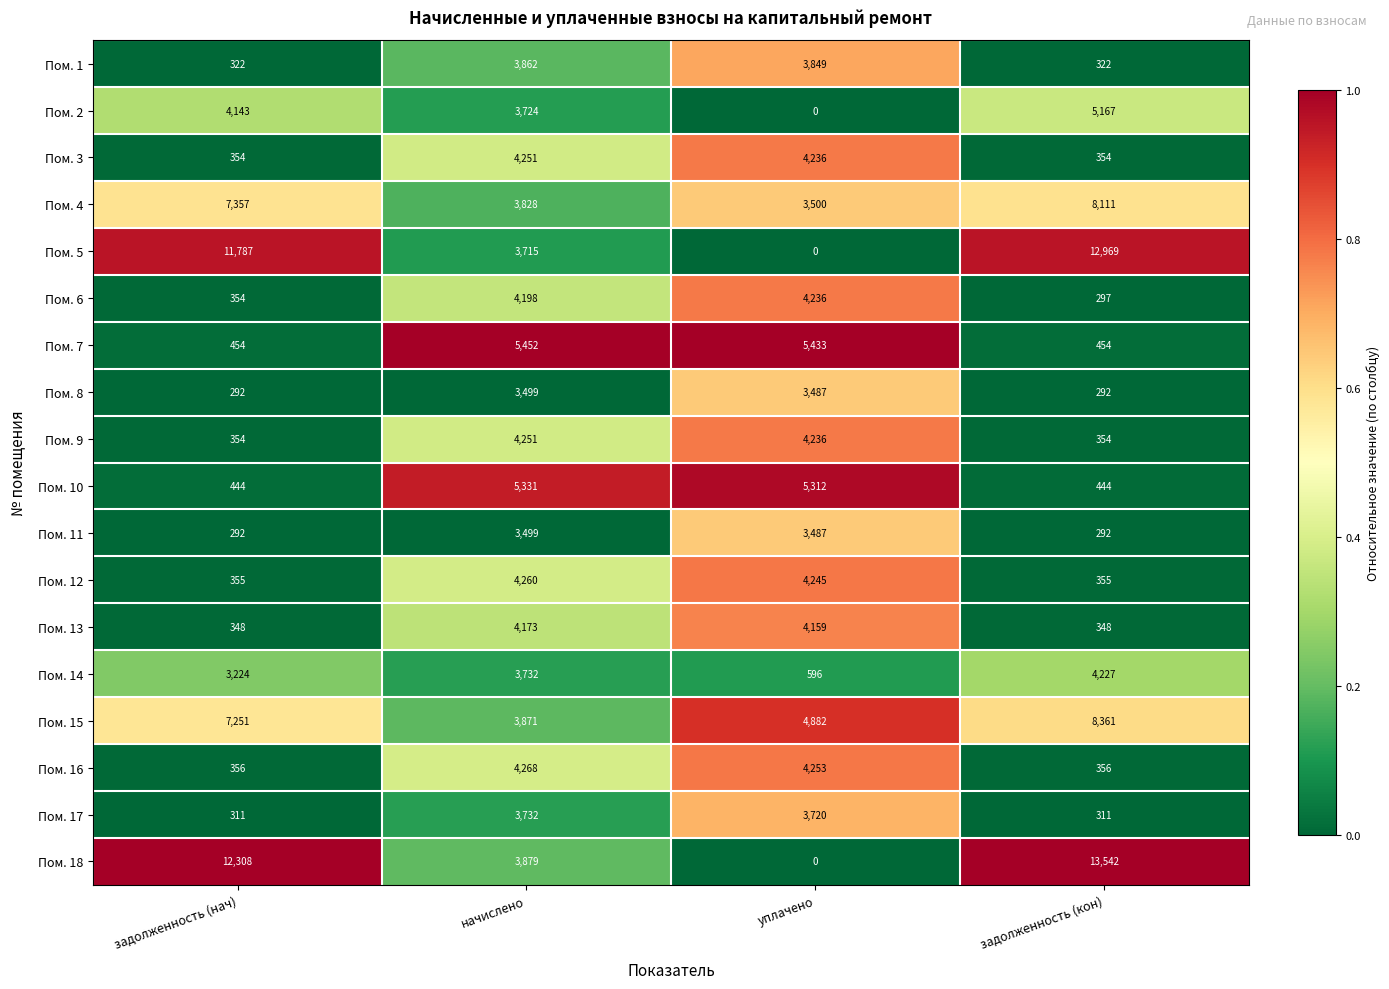

What is the difference between the second highest and second lowest values in the Пом. 10 series?

4868